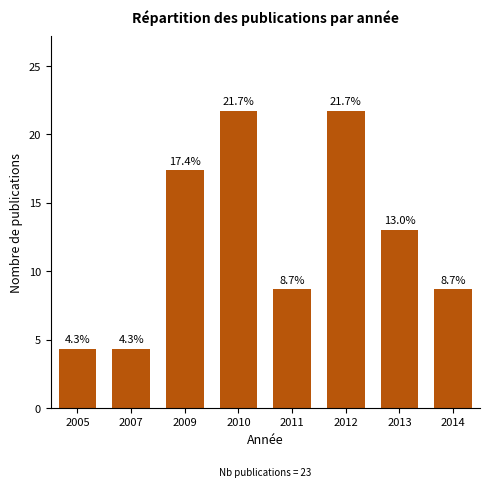

Reading left to right, extract all data points from this chart.

4.3	4.3	17.4	21.7	8.7	21.7	13.0	8.7